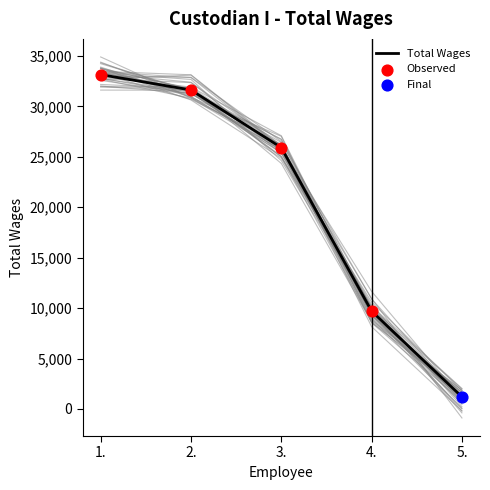

What is the ratio of the value at 2. to the value at 5.?

26.3